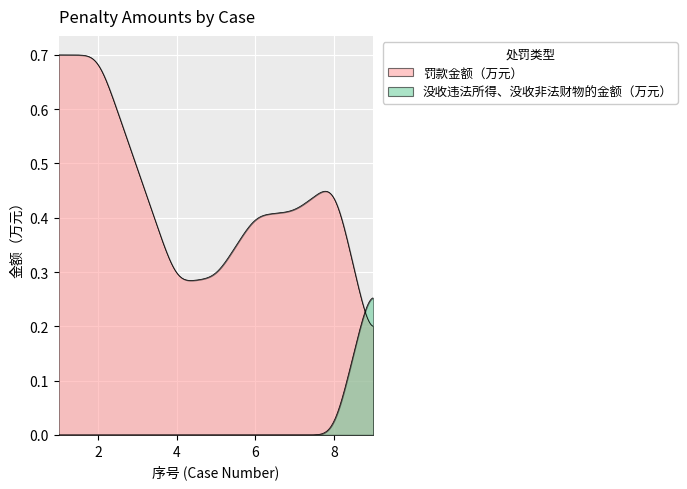

Rank the series by their average value, from lowest to highest.

没收违法所得、没收非法财物的金额（万元）, 罚款金额（万元）